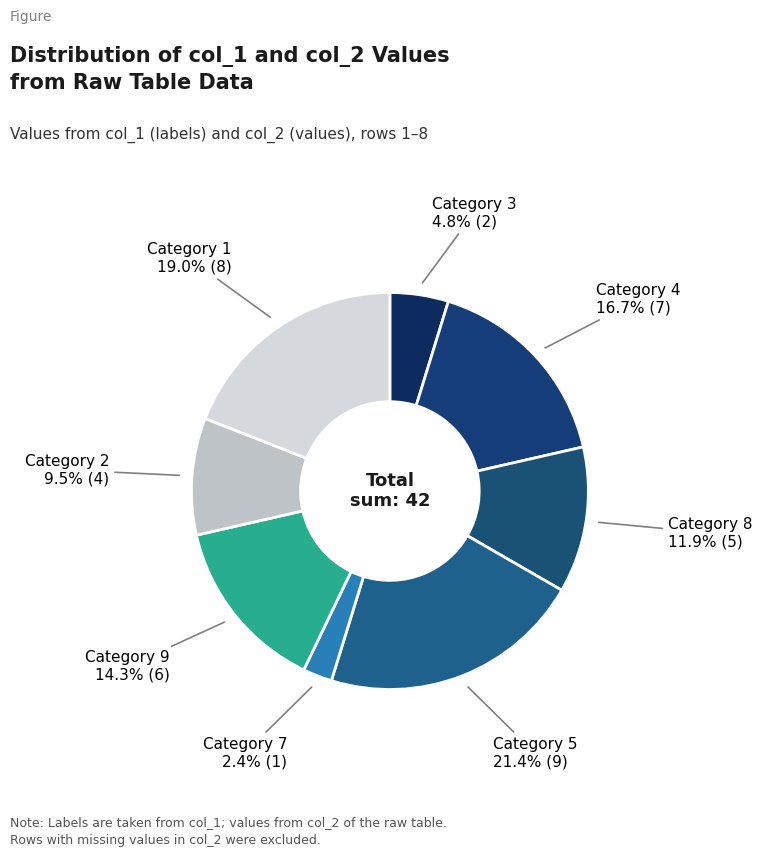

Count the number of slices in the pie.

8